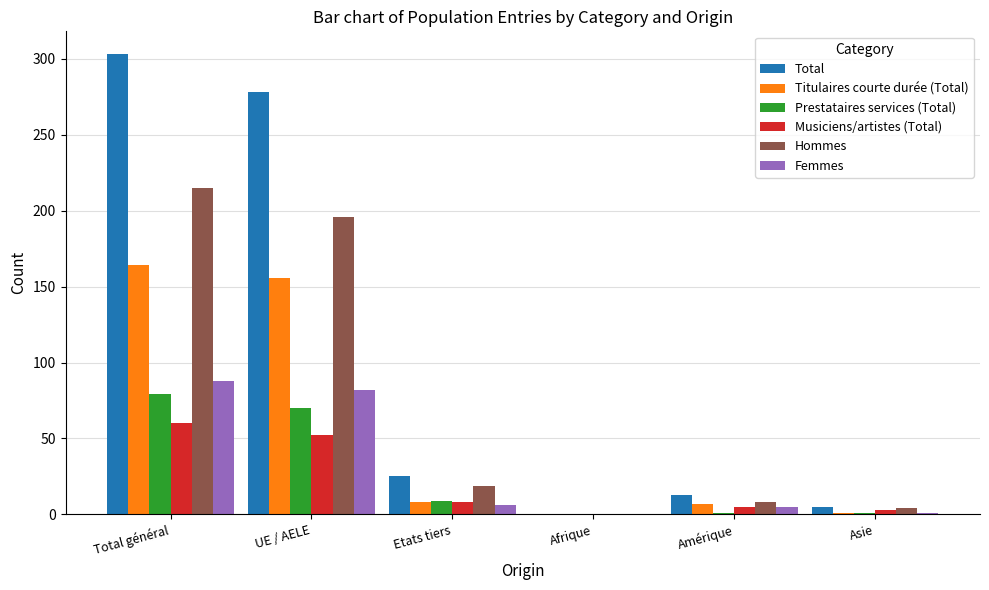

How many values in Total are above zero?

5